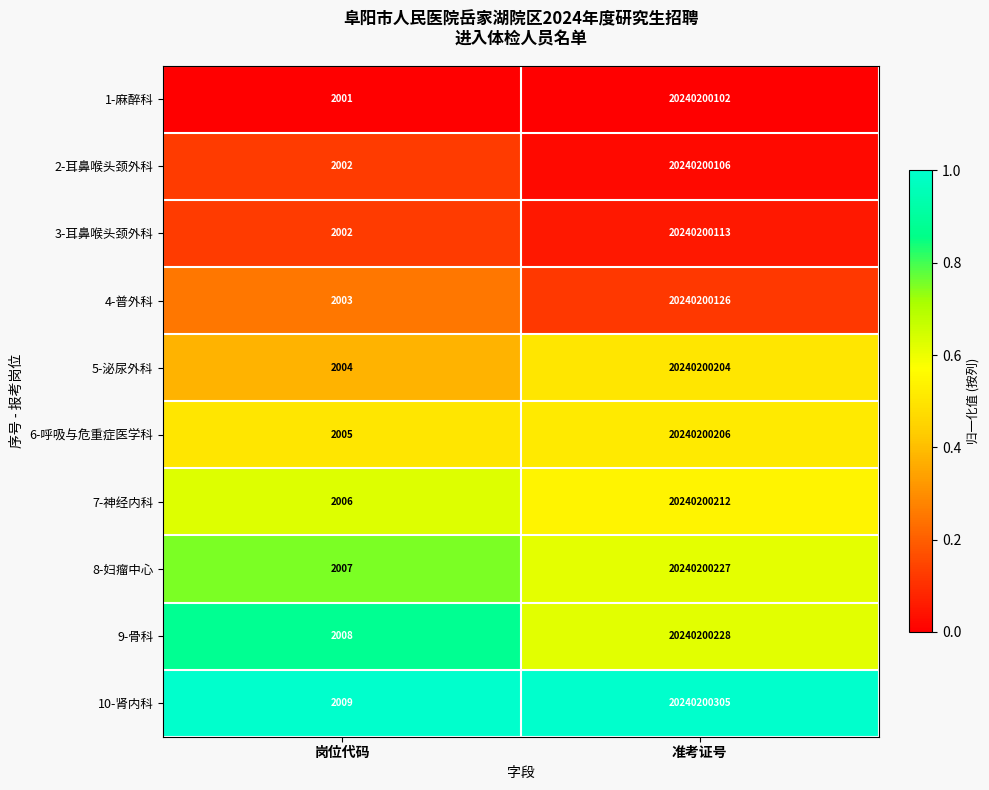

Which category has the lowest value across all series?

岗位代码